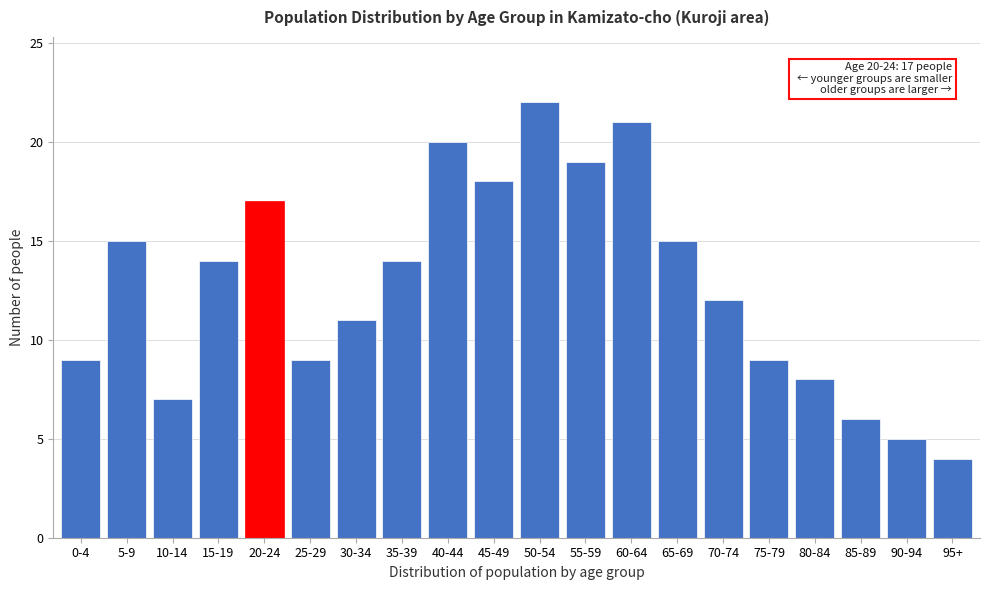

Reading left to right, list all the values displayed in this chart.

9	15	7	14	17	9	11	14	20	18	22	19	21	15	12	9	8	6	5	4